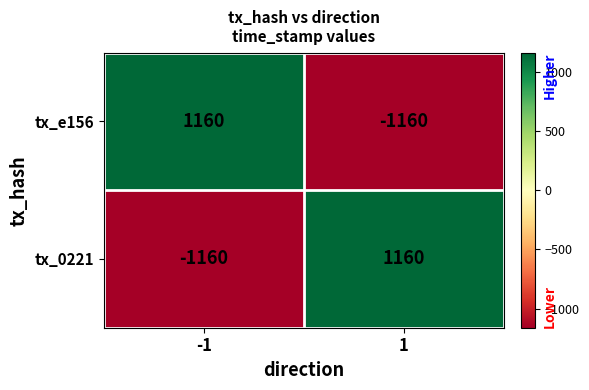

How many values in tx_0221 are below zero?

1